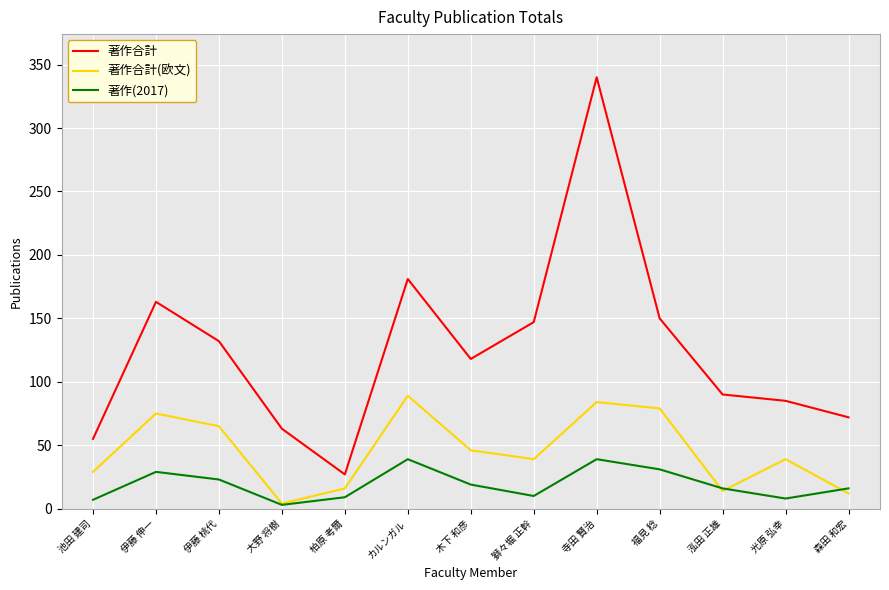

Rank the categories by 著作合計 value from lowest to highest.

柏原 考爾, 池田 建司, 大野 将樹, 森田 和宏, 光原 弘幸, 泓田 正雄, 木下 和彦, 伊藤 桃代, 獅々堀 正幹, 福見 稔, 伊藤 伸一, カルンガル, 寺田 賢治